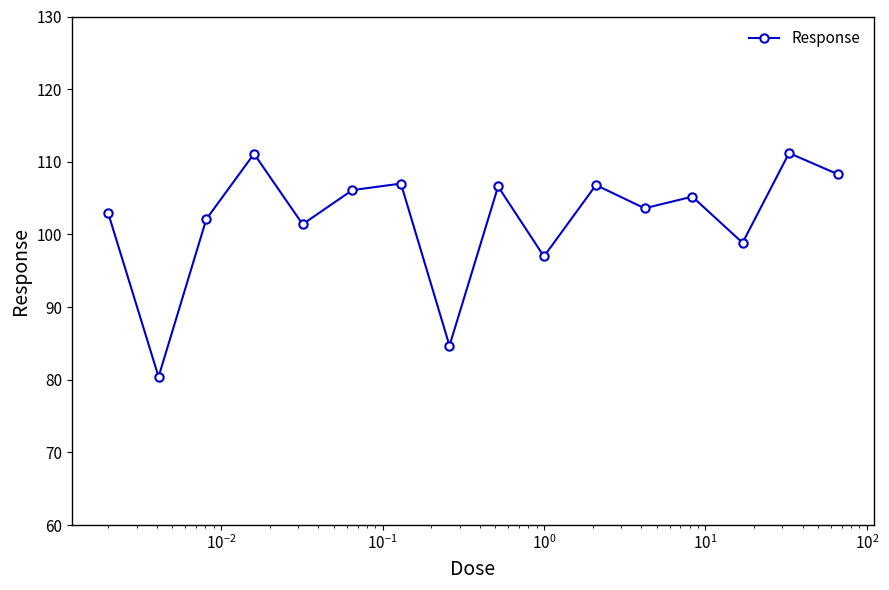

How many interior local peaks (higher than both neighbors) does the data have?

6